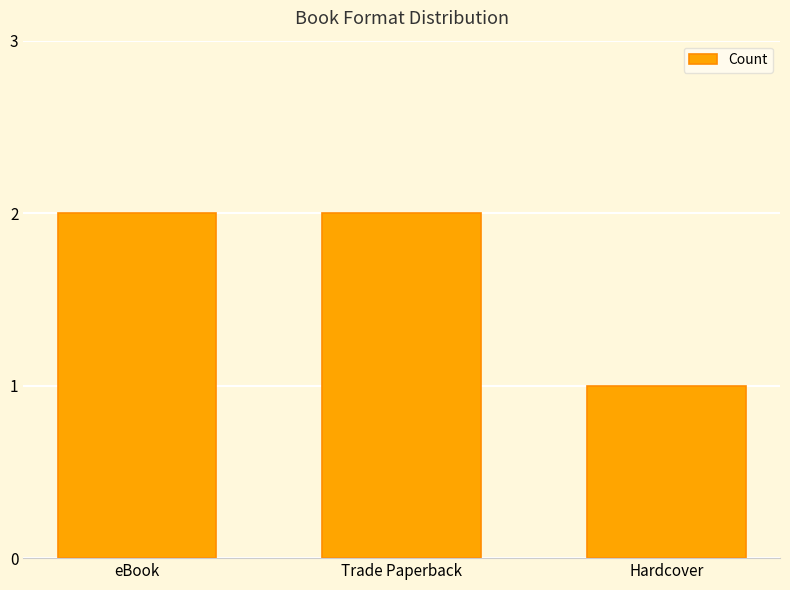

Reading right to left, what are all the values shown in this chart?

1	2	2